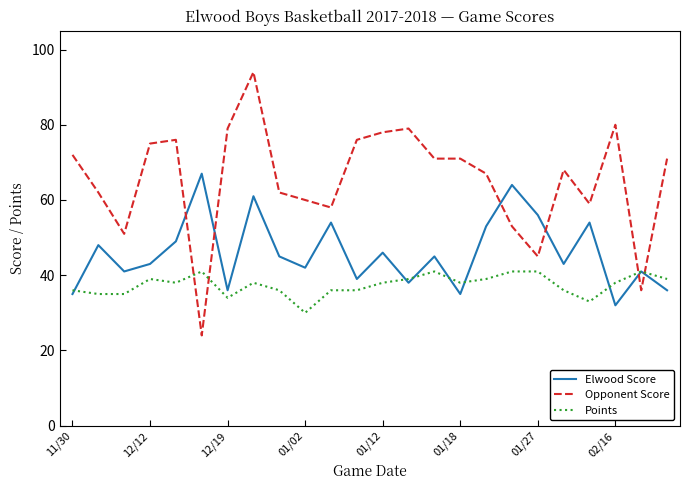

What are all the series names shown in the legend?

Elwood Score, Opponent Score, Points